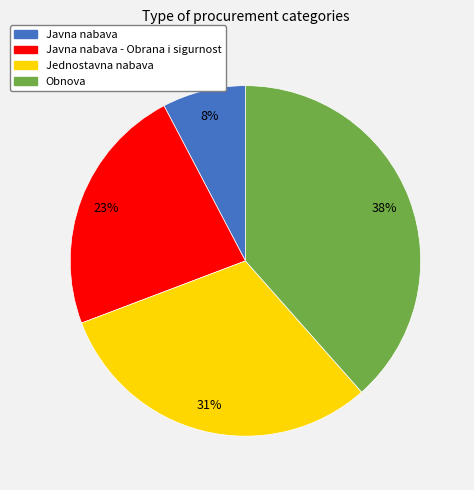

To the nearest percent, what percentage of the pie is Jednostavna nabava?

31%